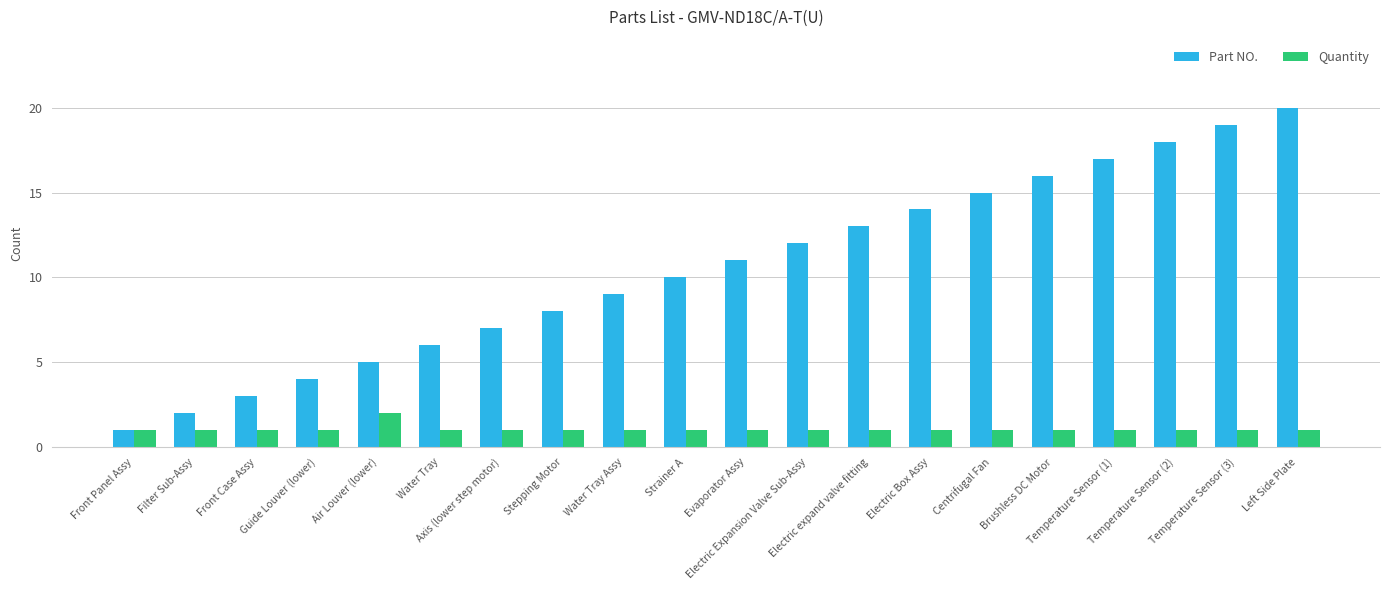

At Electric expand valve fitting, list the series in order from smallest to largest.

Quantity, Part NO.